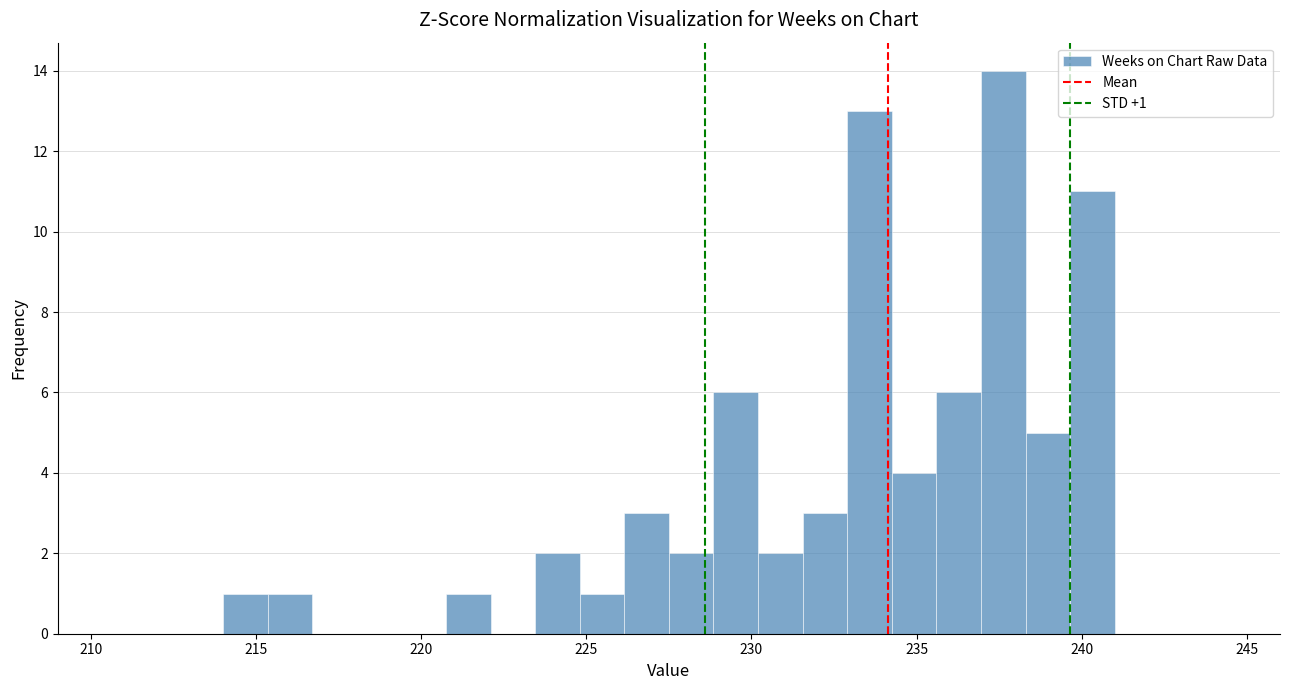

Read against the x-axis, roughly where is the centre of the tallest bar?

237.5